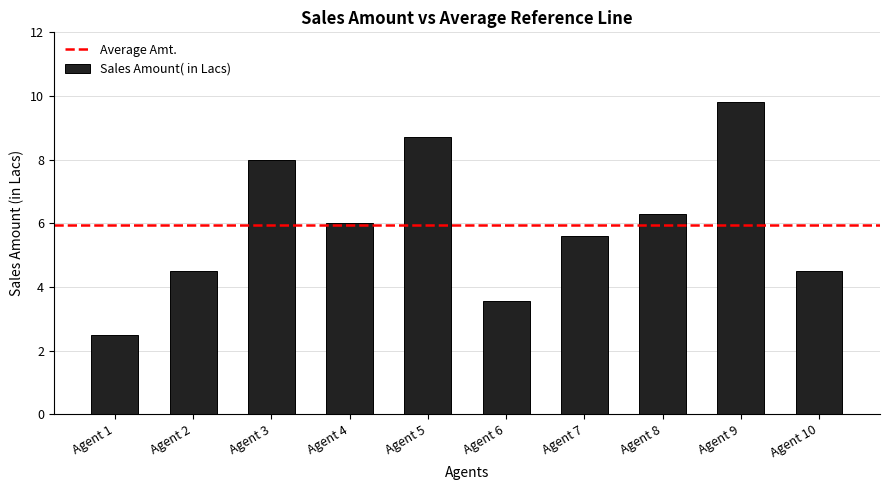

What is the value of the 2nd bar from the left?

4.5